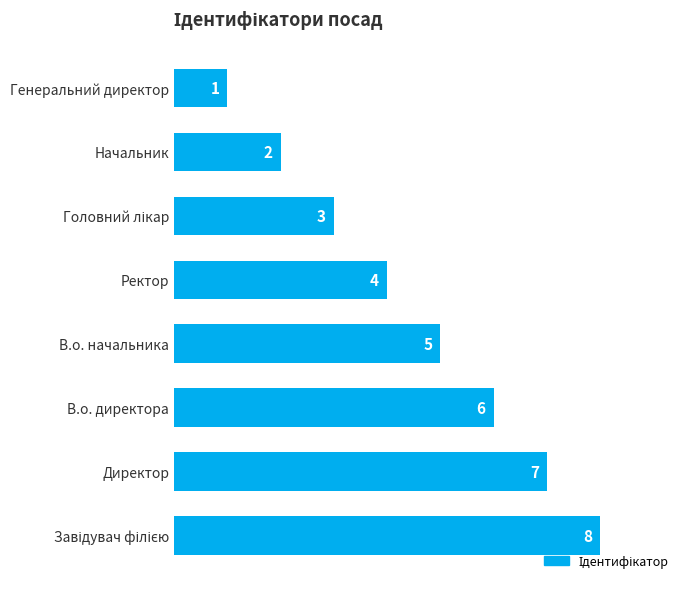

At which label is the value closest to 4?

Ректор